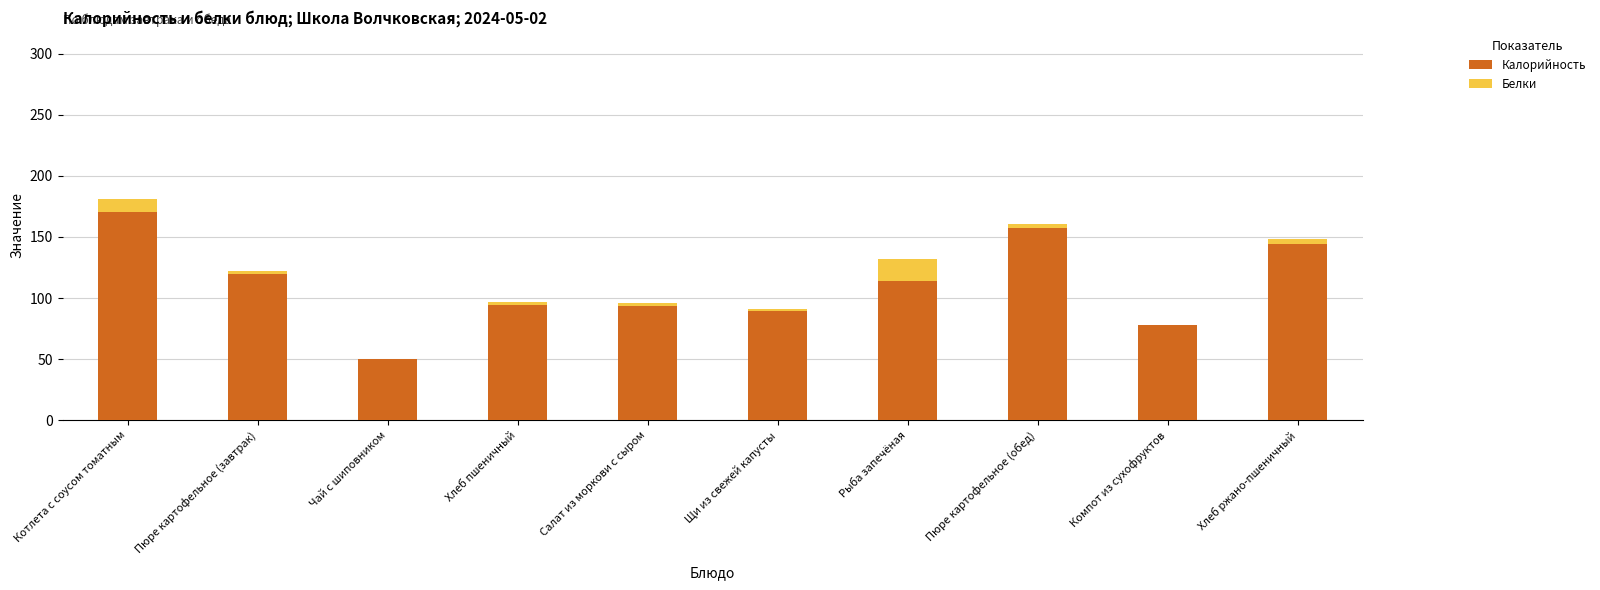

How many series are shown in this chart?

2